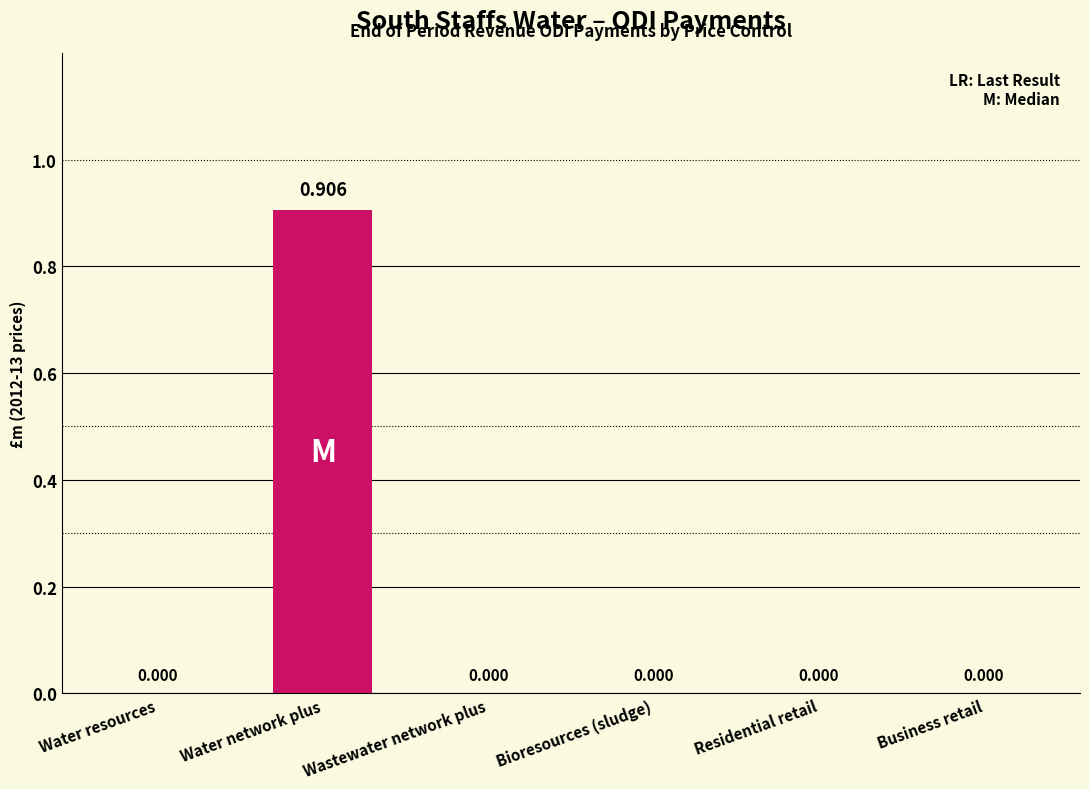

The value at Water network plus is 0.5. True or false?

False